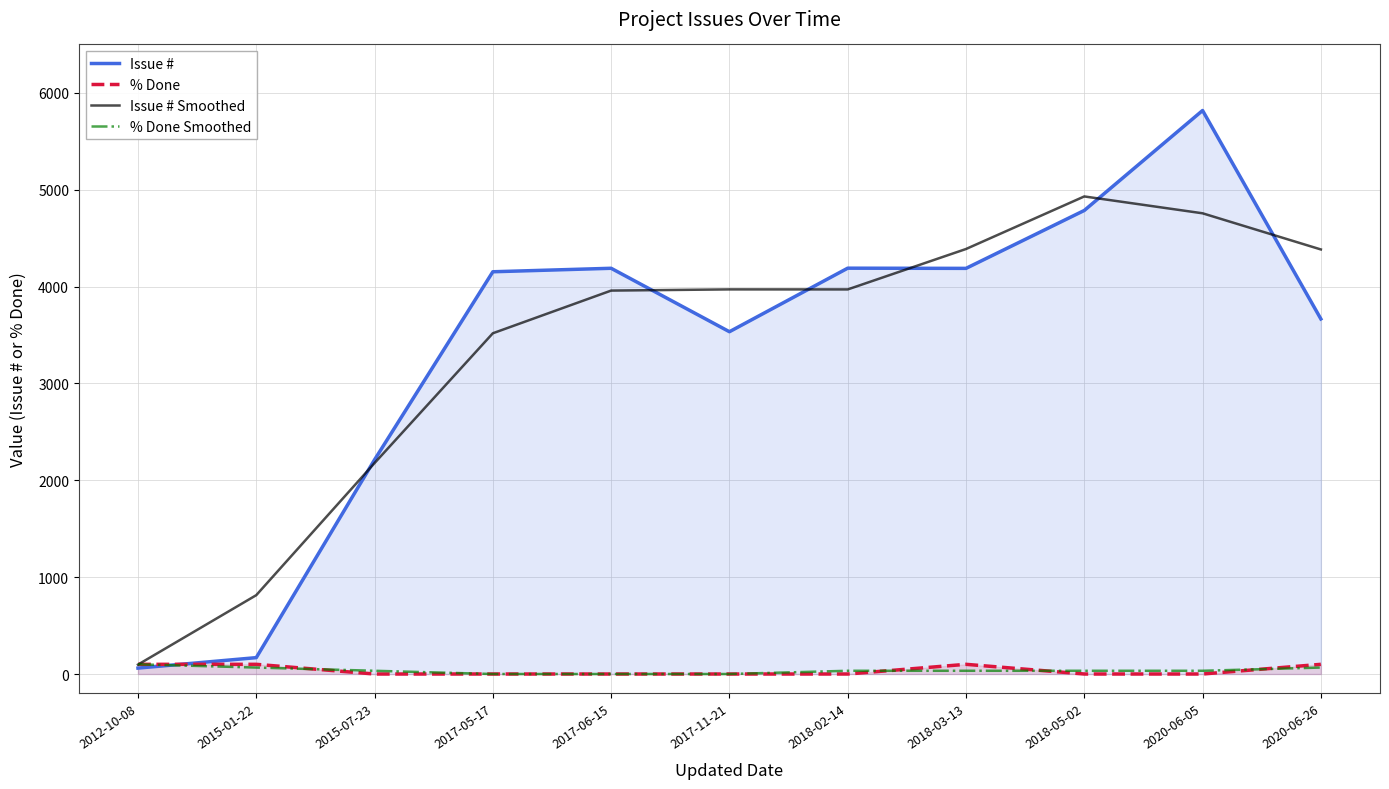

At which label is Issue # closest to 2939?

2017-11-21